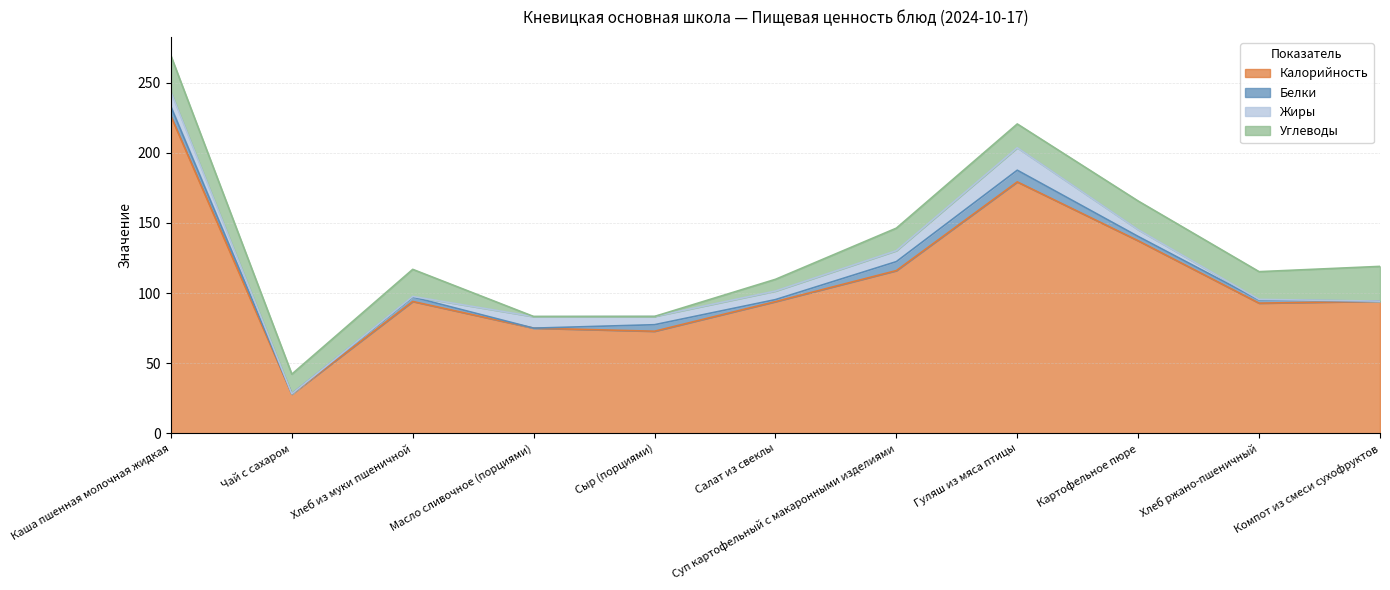

True or false: Калорийность and Белки cross at least once.

False